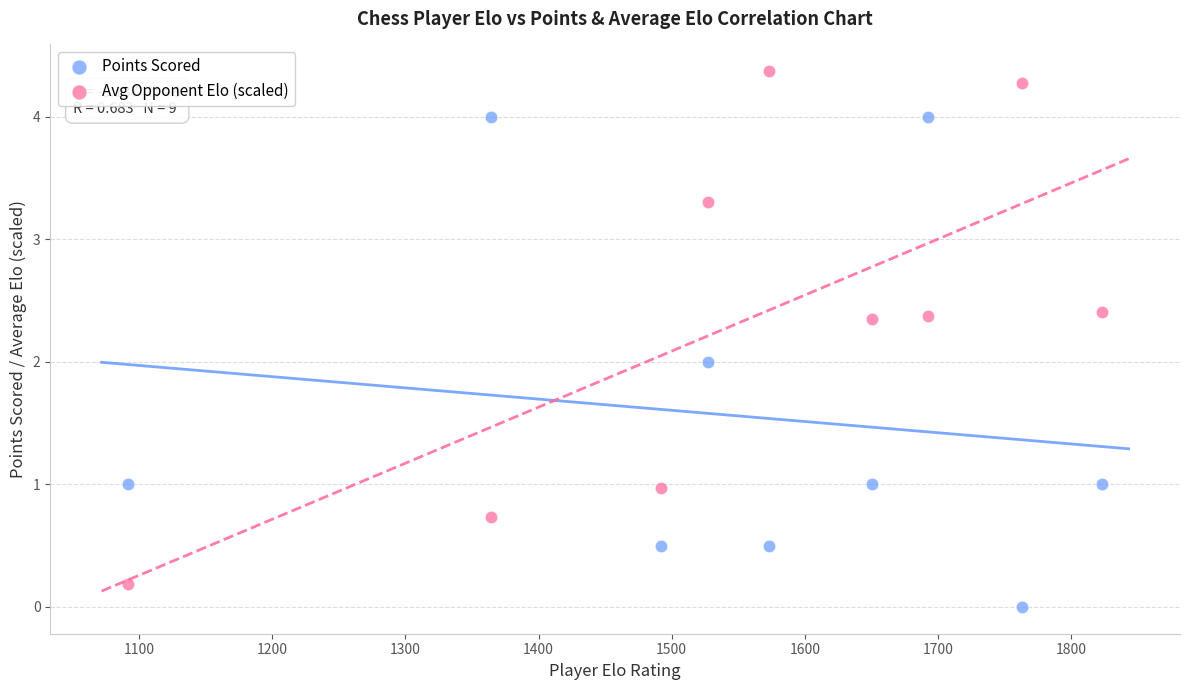

Which series contains the highest Y value?

Avg Opponent Elo (scaled)